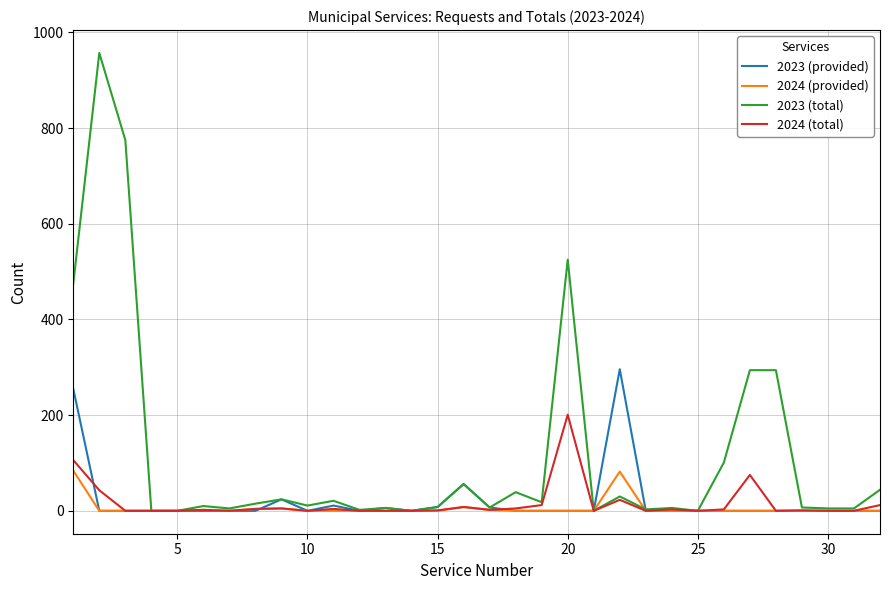

True or false: 2023 (total) and 2024 (provided) cross at least once.

True